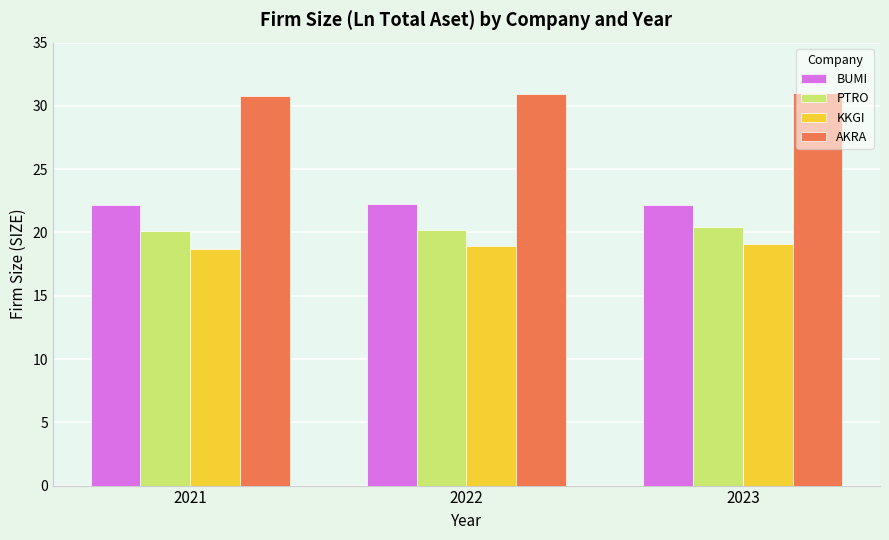

What is the difference between the maximum and minimum values in the AKRA series?

0.3